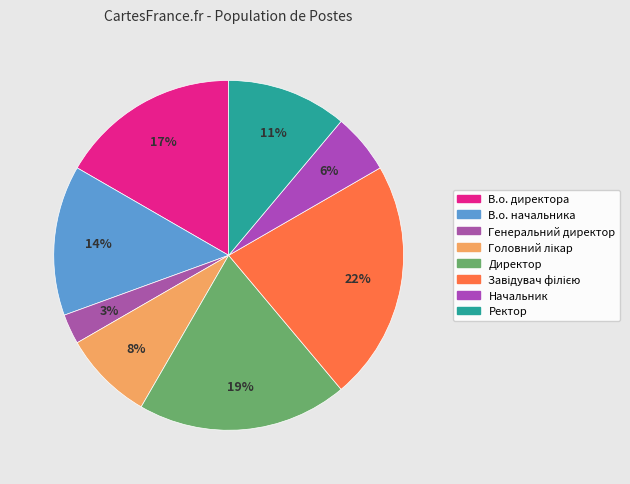

How many slices are in this pie chart?

8